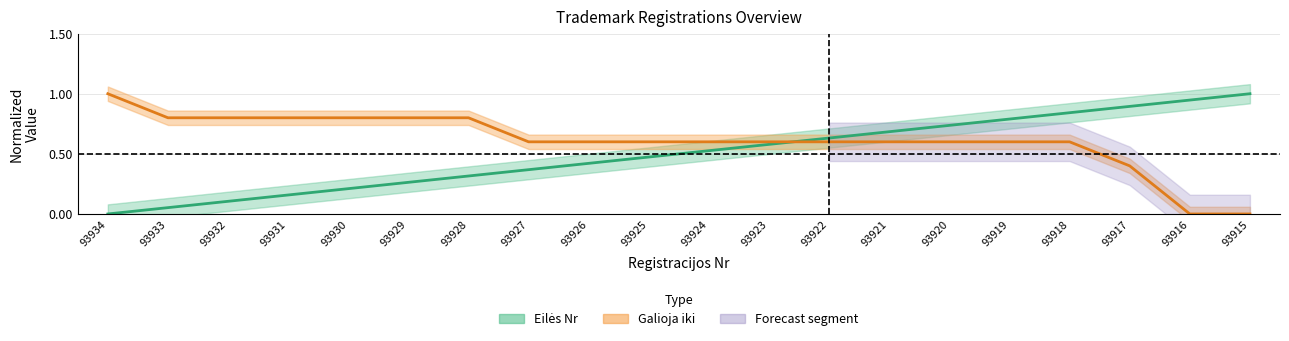

The value of Galioja iki at 93927 is 0.6. True or false?

True